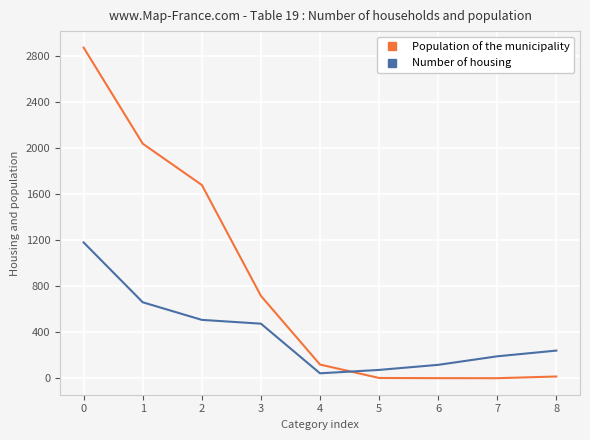

Does the chart display data point markers on the line(s)?

No